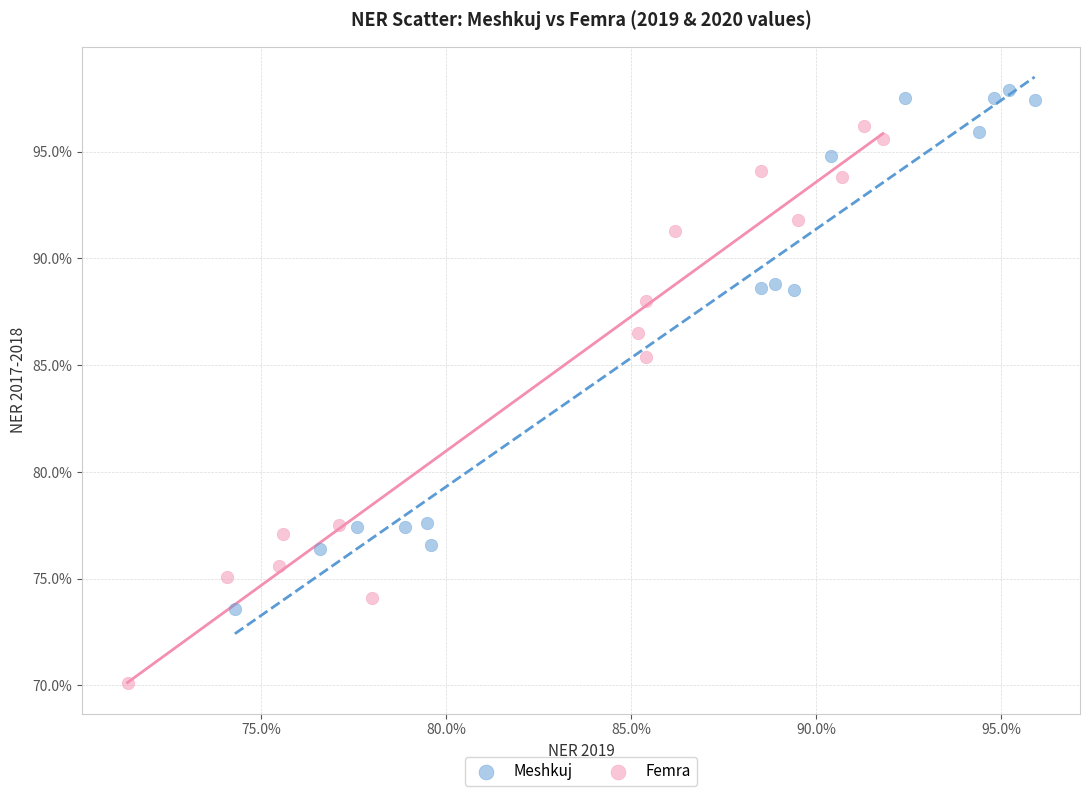

What are all the series names shown in the legend?

Meshkuj, Femra